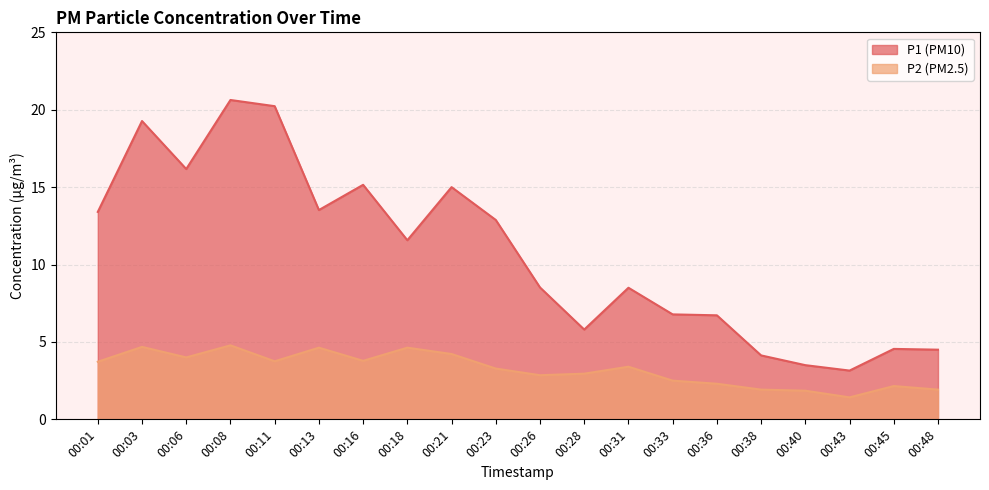

Where does the P1 series first go above 11?

00:01